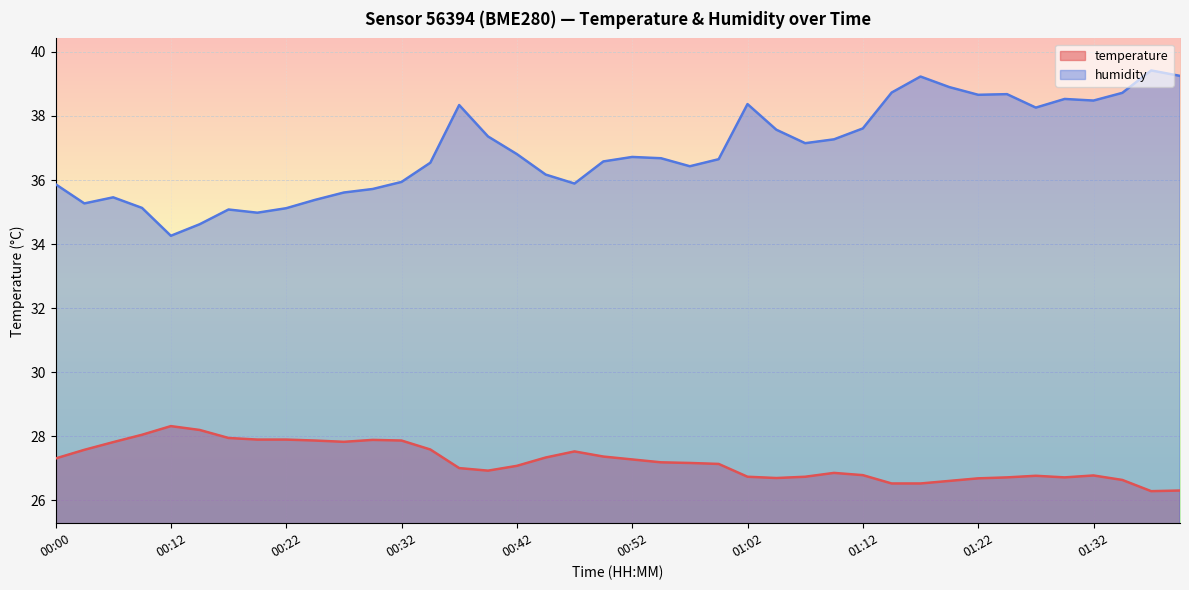

Reading right to left, extract all data points from this chart.

temperature: 01:39=26.3	01:37=26.3	01:34=26.6	01:32=26.8	01:29=26.7	01:27=26.8	01:24=26.7	01:22=26.7	01:19=26.6	01:17=26.5	01:15=26.5	01:12=26.8	01:10=26.9	01:07=26.7	01:05=26.7	01:02=26.7	01:00=27.1	00:57=27.2	00:54=27.2	00:52=27.3	00:49=27.4	00:47=27.5	00:44=27.3	00:42=27.1	00:39=26.9	00:37=27.0	00:34=27.6	00:32=27.9	00:29=27.9	00:27=27.8	00:24=27.9	00:22=27.9	00:19=27.9	00:17=27.9	00:15=28.2	00:12=28.3	00:07=28.1	00:05=27.8	00:02=27.6	00:00=27.3
humidity: 01:39=39.2	01:37=39.4	01:34=38.7	01:32=38.5	01:29=38.5	01:27=38.3	01:24=38.7	01:22=38.7	01:19=38.9	01:17=39.2	01:15=38.7	01:12=37.6	01:10=37.3	01:07=37.1	01:05=37.6	01:02=38.4	01:00=36.6	00:57=36.4	00:54=36.7	00:52=36.7	00:49=36.6	00:47=35.9	00:44=36.2	00:42=36.8	00:39=37.4	00:37=38.3	00:34=36.5	00:32=35.9	00:29=35.7	00:27=35.6	00:24=35.4	00:22=35.1	00:19=35.0	00:17=35.1	00:15=34.6	00:12=34.3	00:07=35.1	00:05=35.5	00:02=35.3	00:00=35.9